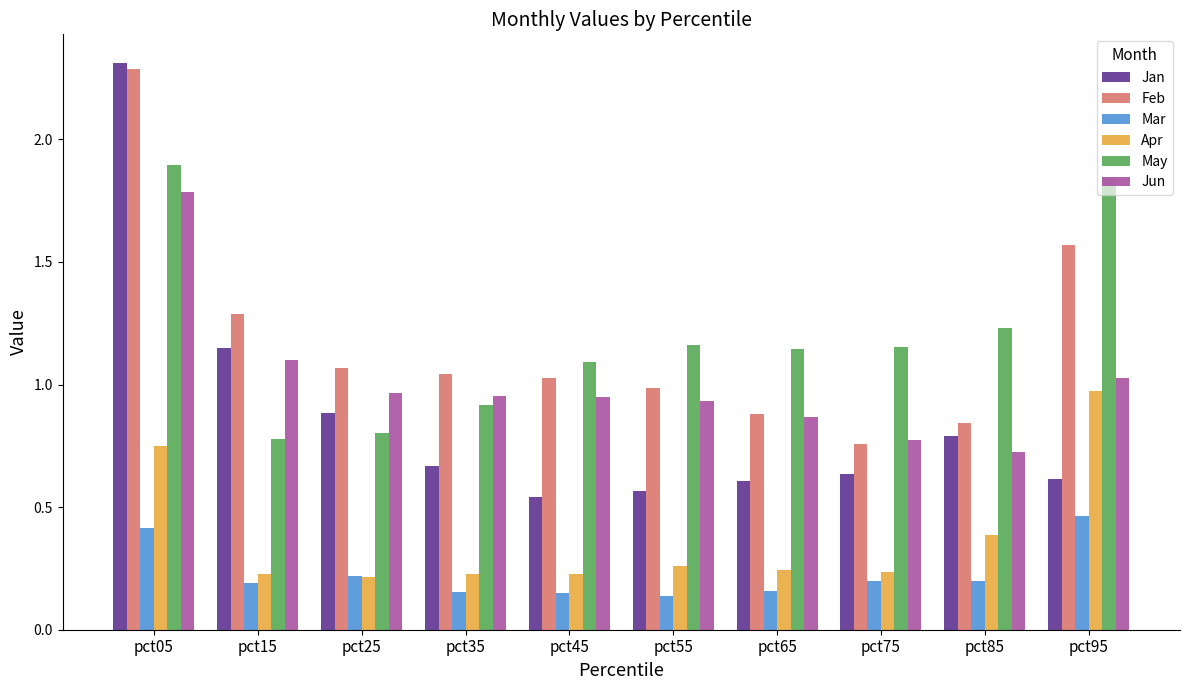

What is the sum of all Mar values?

2.3